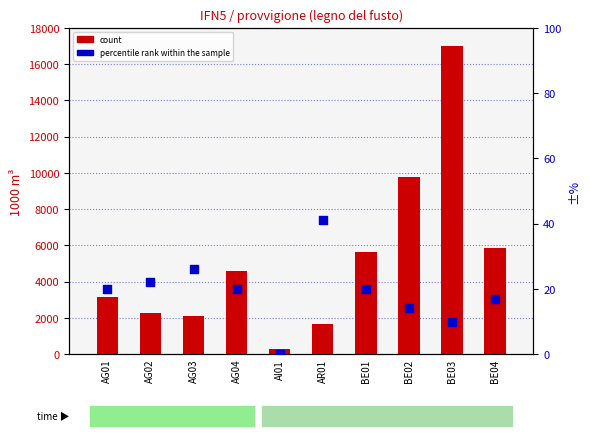

Is the value of count at AG04 greater than the value of percentile rank within the sample at AI01?

Yes